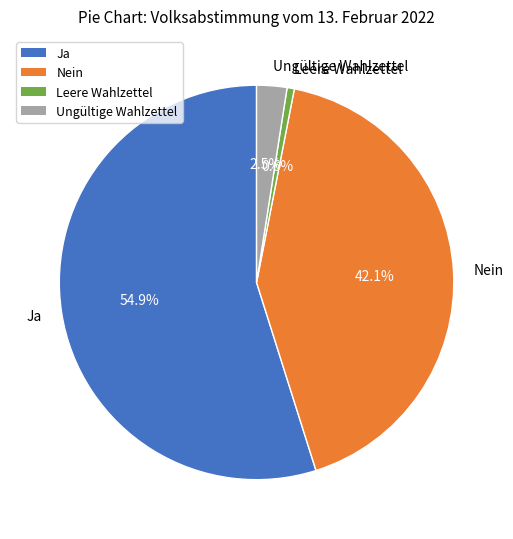

What percentage is NOT represented by Ungültige Wahlzettel?

97.5%